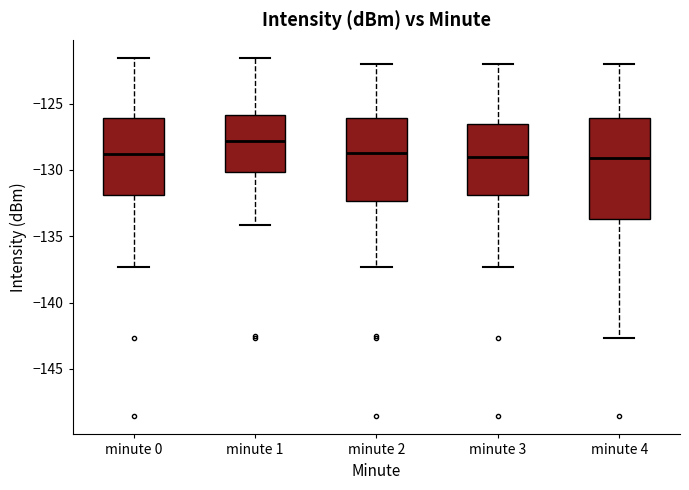

Comparing the boxes themselves (not the whiskers), which one is the tallest?

minute 4